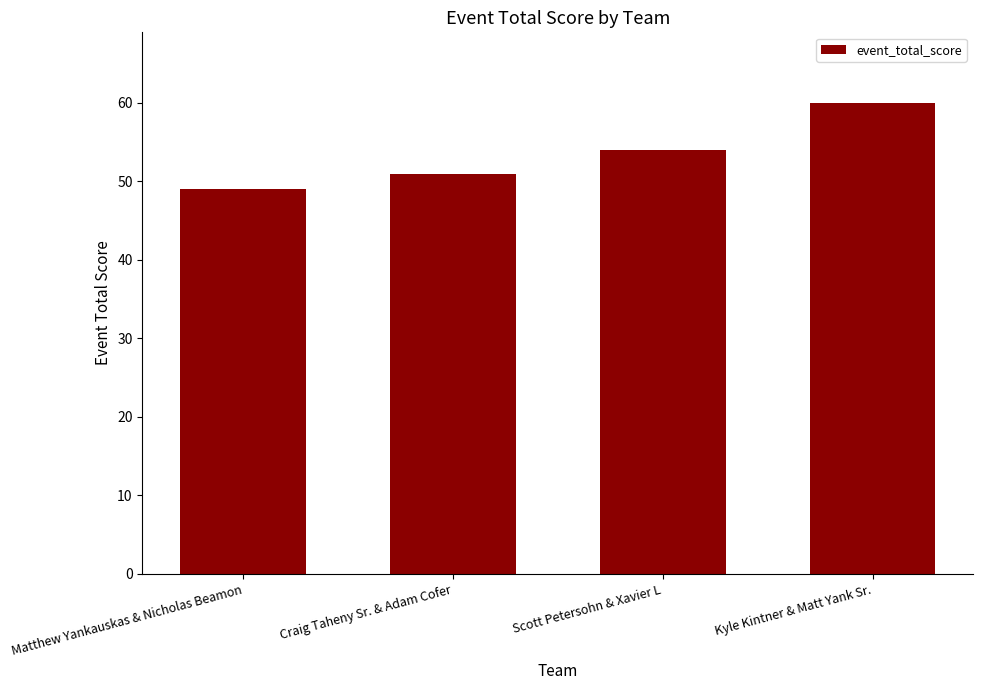

What is the approximate value at Scott Petersohn & Xavier L?

54